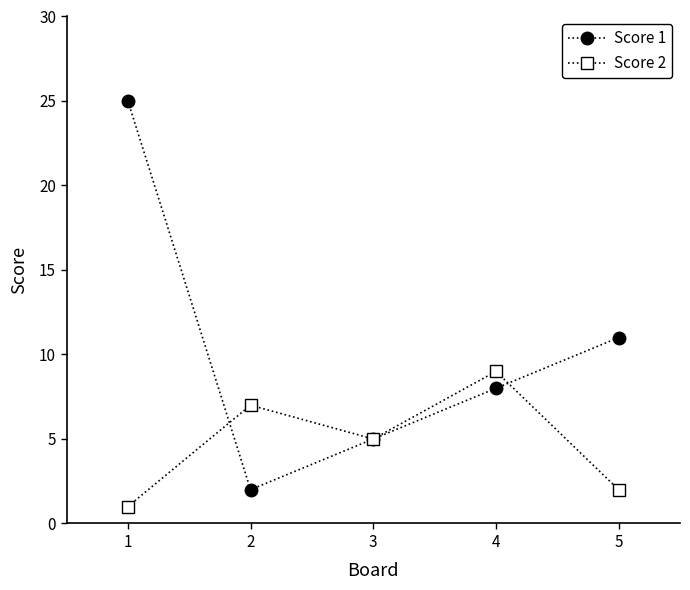

What is the total value across all series at 3?

10